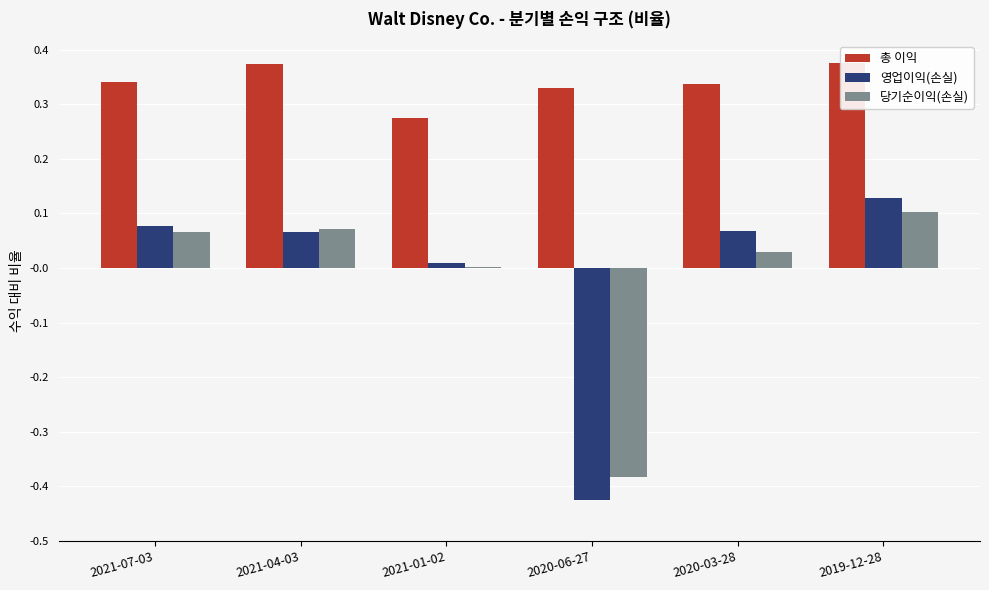

True or false: 총 이익 has a value of 0.3 at 2021-01-02.

True